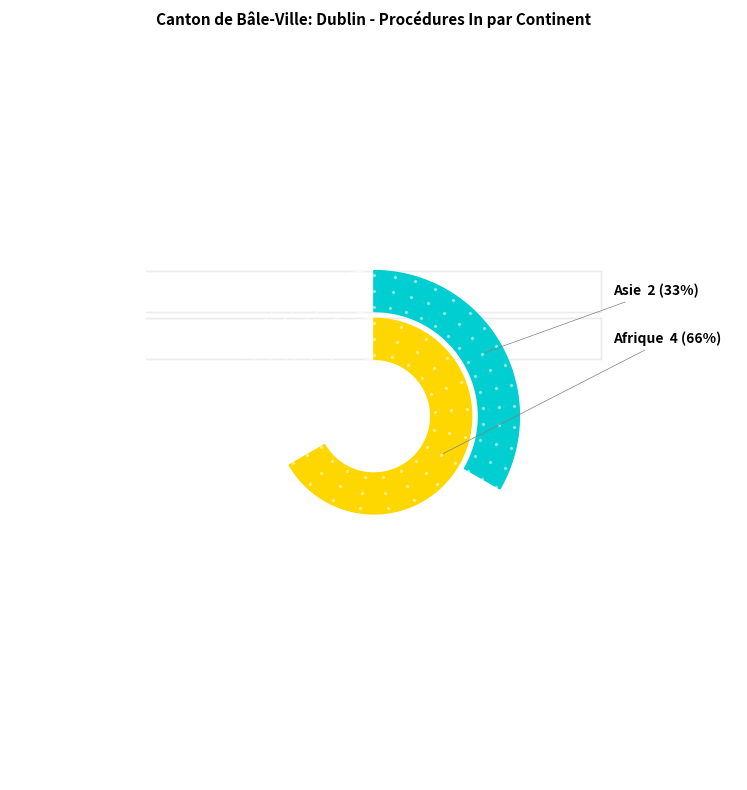

Does Afrique account for over 50% of the chart?

Yes